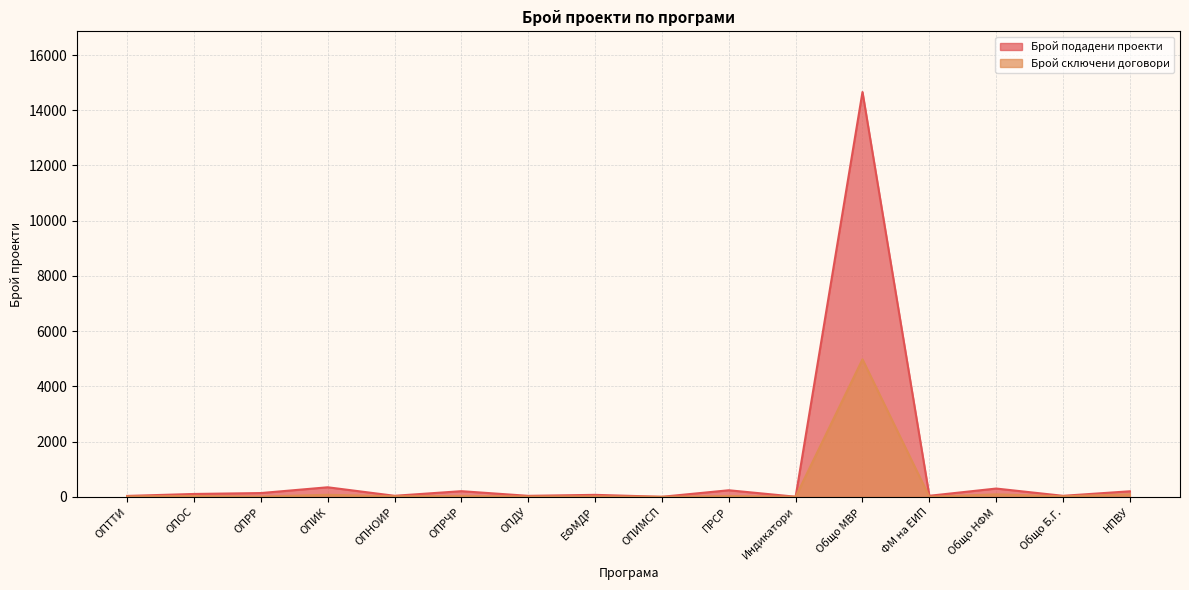

How many interior local valleys does the Брой сключени договори series have?

7